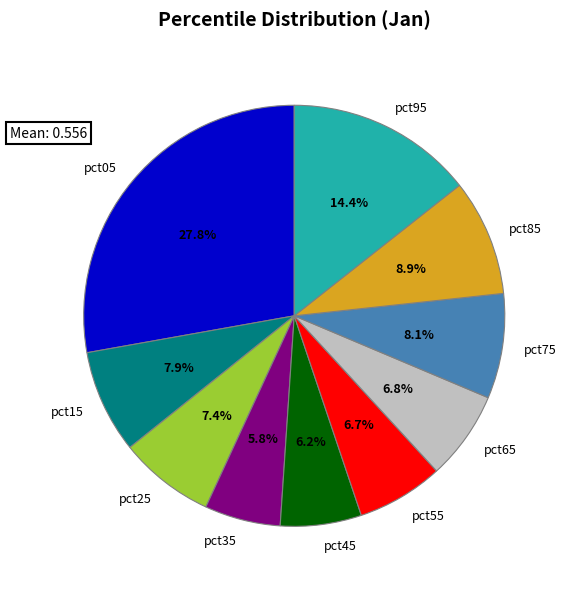

To the nearest percent, what is the average slice percentage?

10%